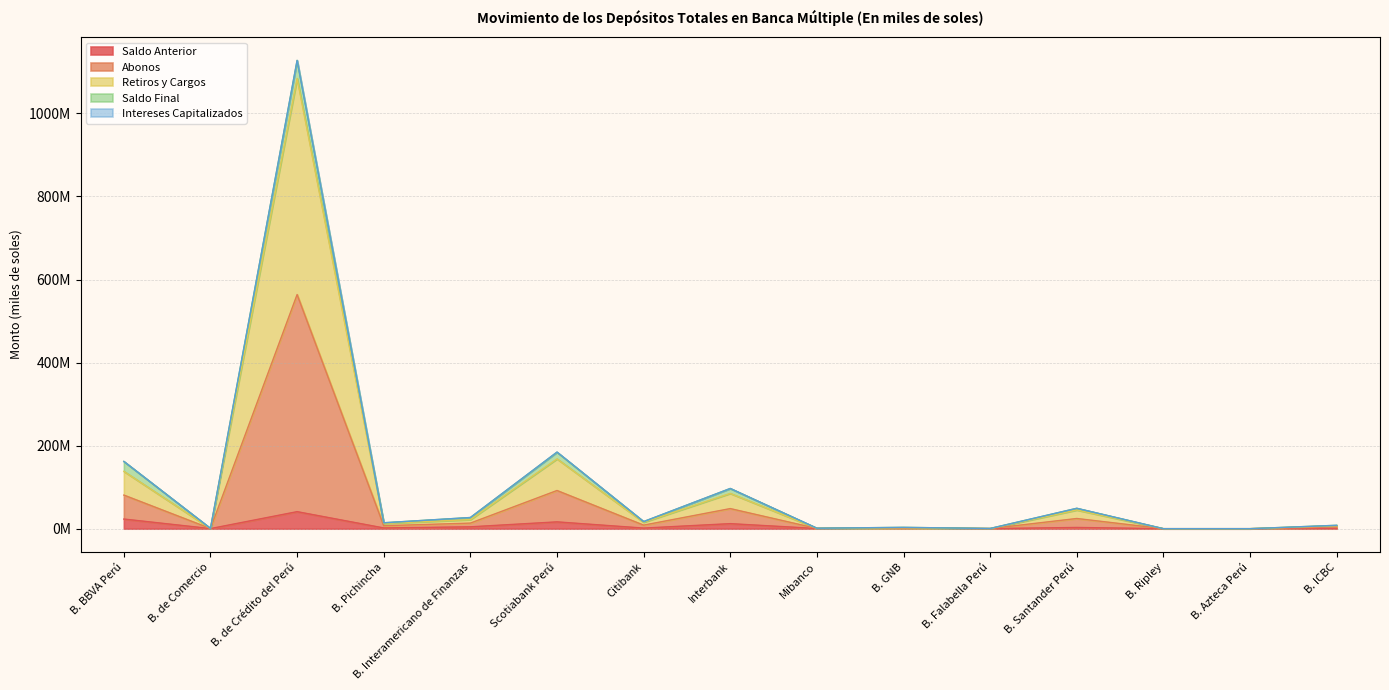

Where is Saldo Anterior nearest to the value 20505853?

B. BBVA Perú